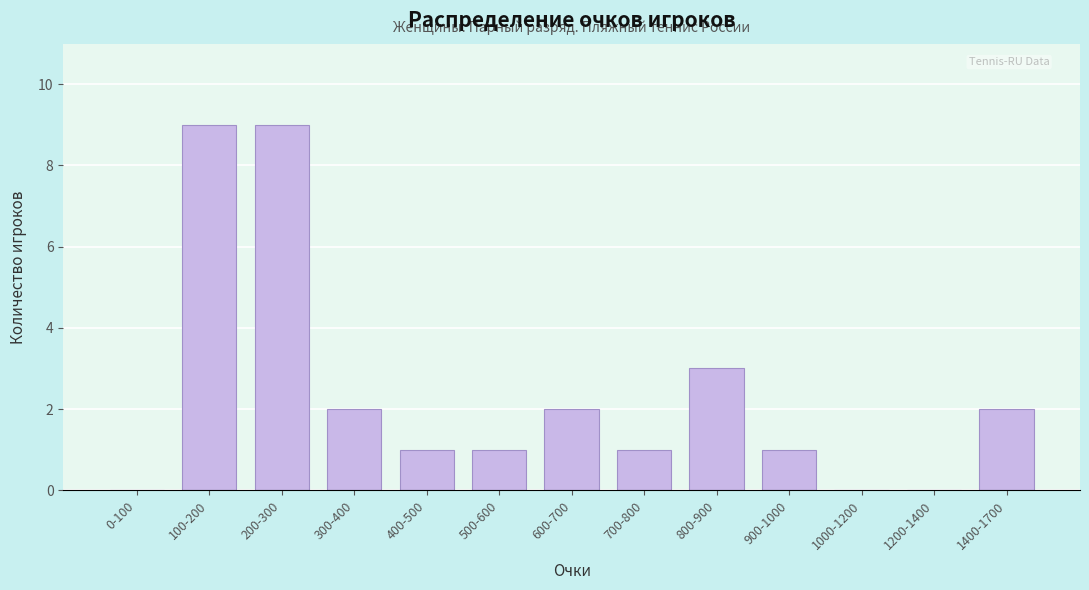

Reading left to right, what are all the values shown in this chart?

0-100=0	100-200=9	200-300=9	300-400=2	400-500=1	500-600=1	600-700=2	700-800=1	800-900=3	900-1000=1	1000-1200=0	1200-1400=0	1400-1700=2